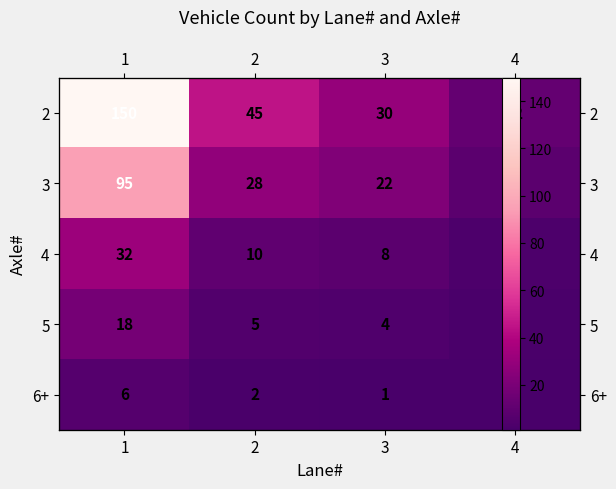

What is the difference between the maximum and minimum values in the 5 series?

16